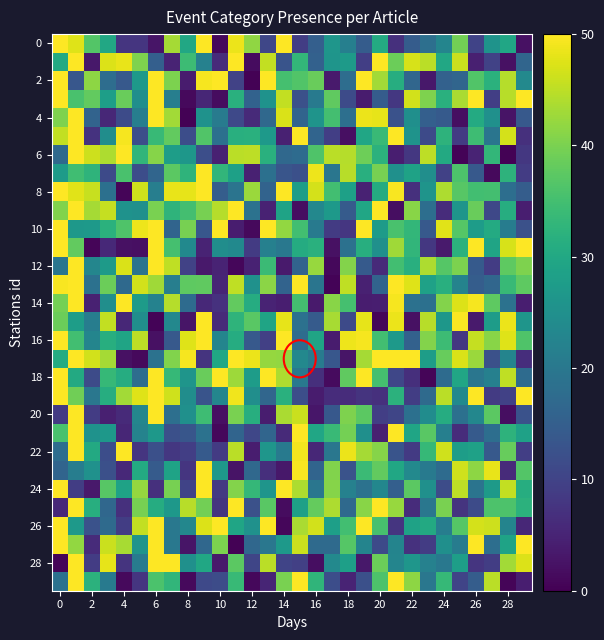

How many distinct data groups are displayed?

30